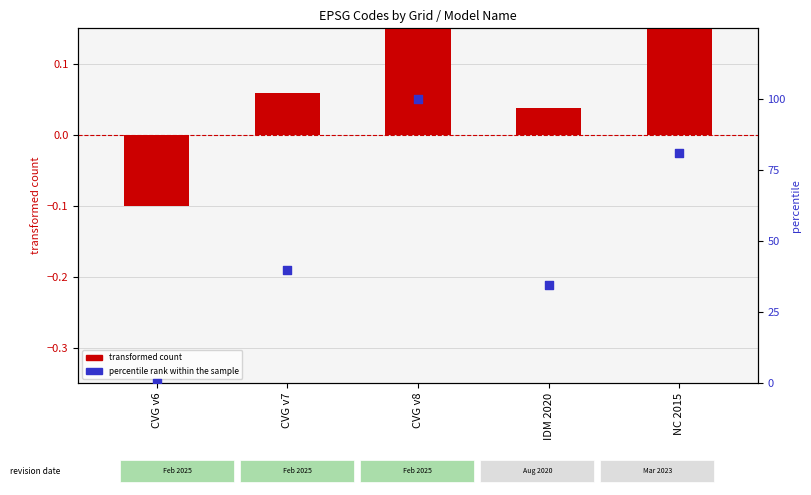

Is the value of percentile rank within the sample at CVG v6 greater than the value of transformed count (CODE normalized) at CVG v8?

No